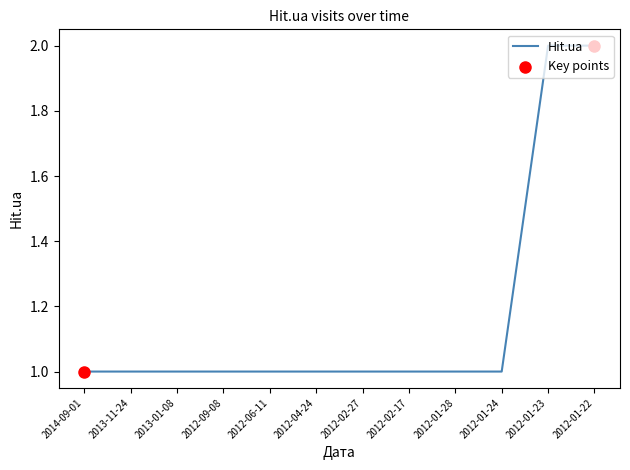

Which has a higher value, 2012-01-22 or 2012-06-11?

2012-01-22